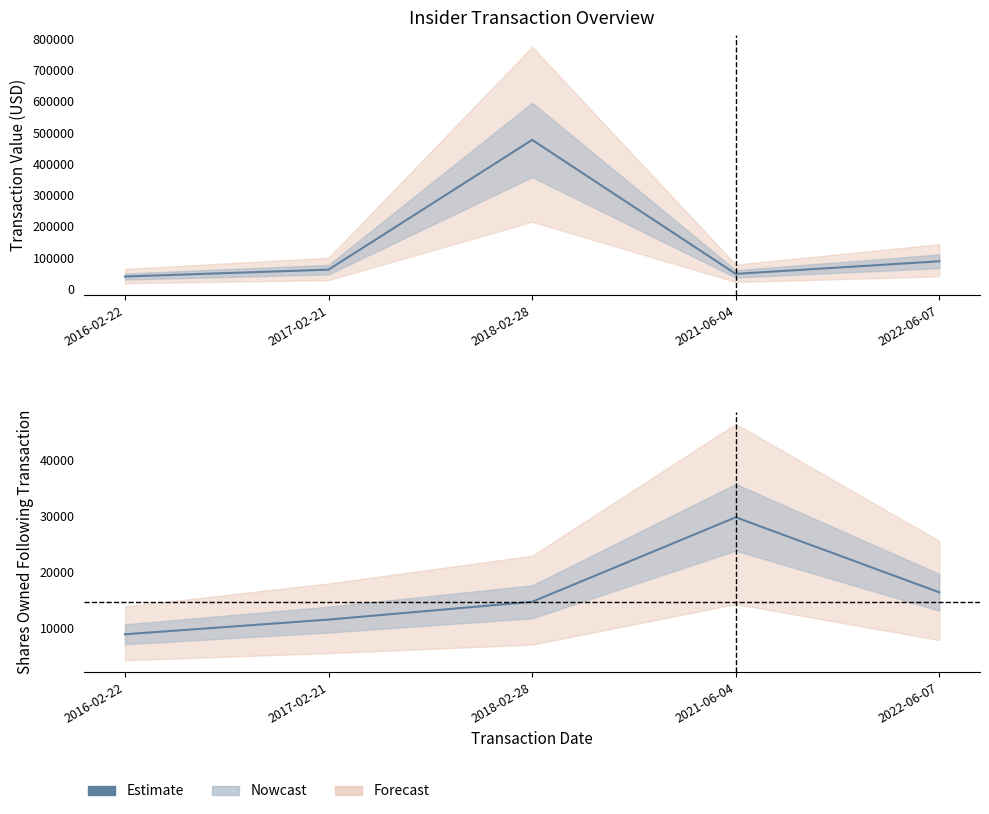

What position from the left is 2018-02-28?

3